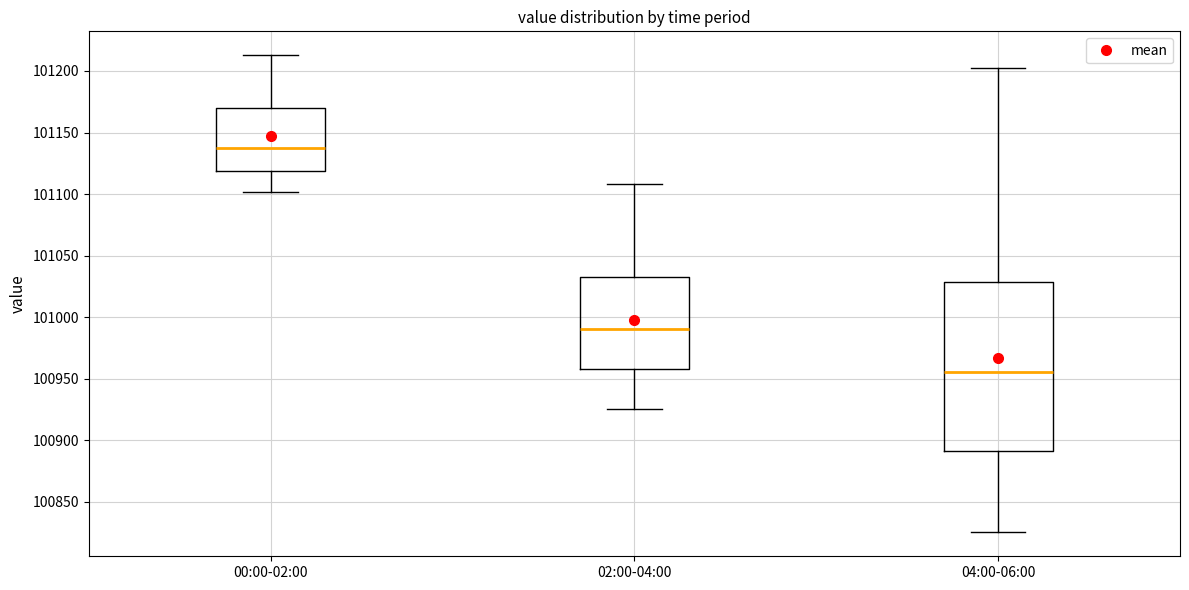

Comparing the boxes themselves (not the whiskers), which one is the tallest?

04:00-06:00